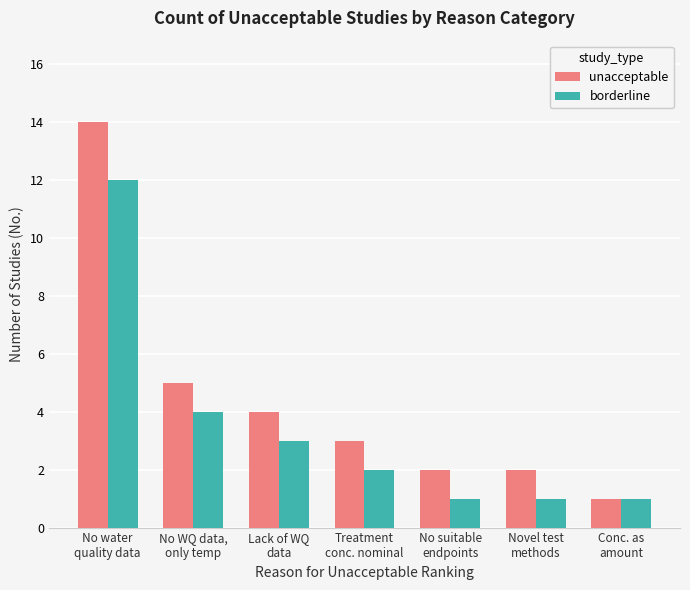

What is the sum of all borderline values?

24